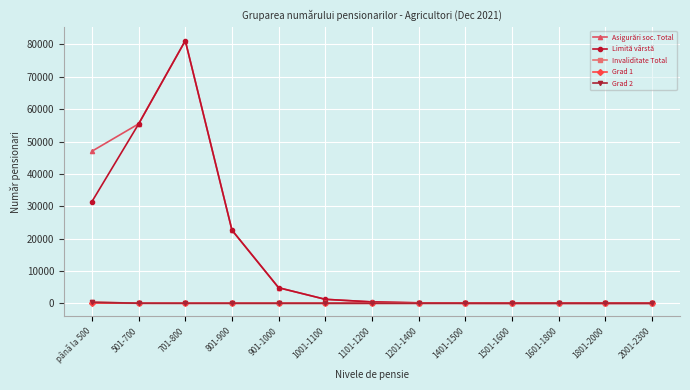

What is the difference between the maximum and minimum values in the Grad 1 series?

81